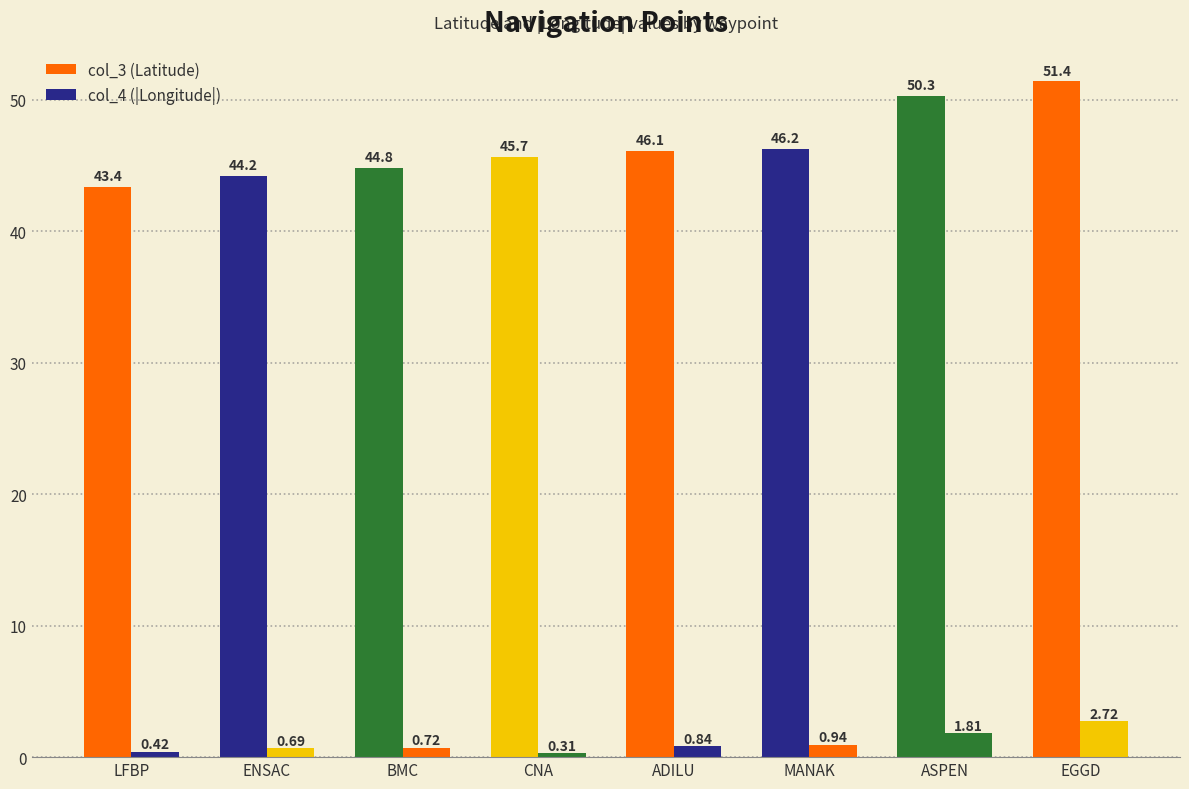

What is the minimum value shown in the chart?

0.3